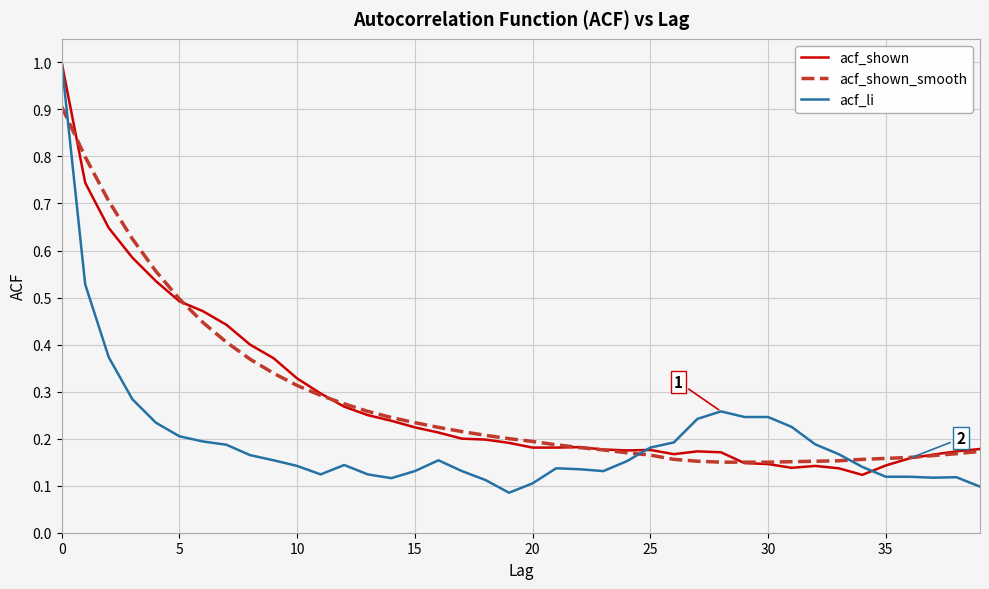

What is the greatest value displayed?

1.0